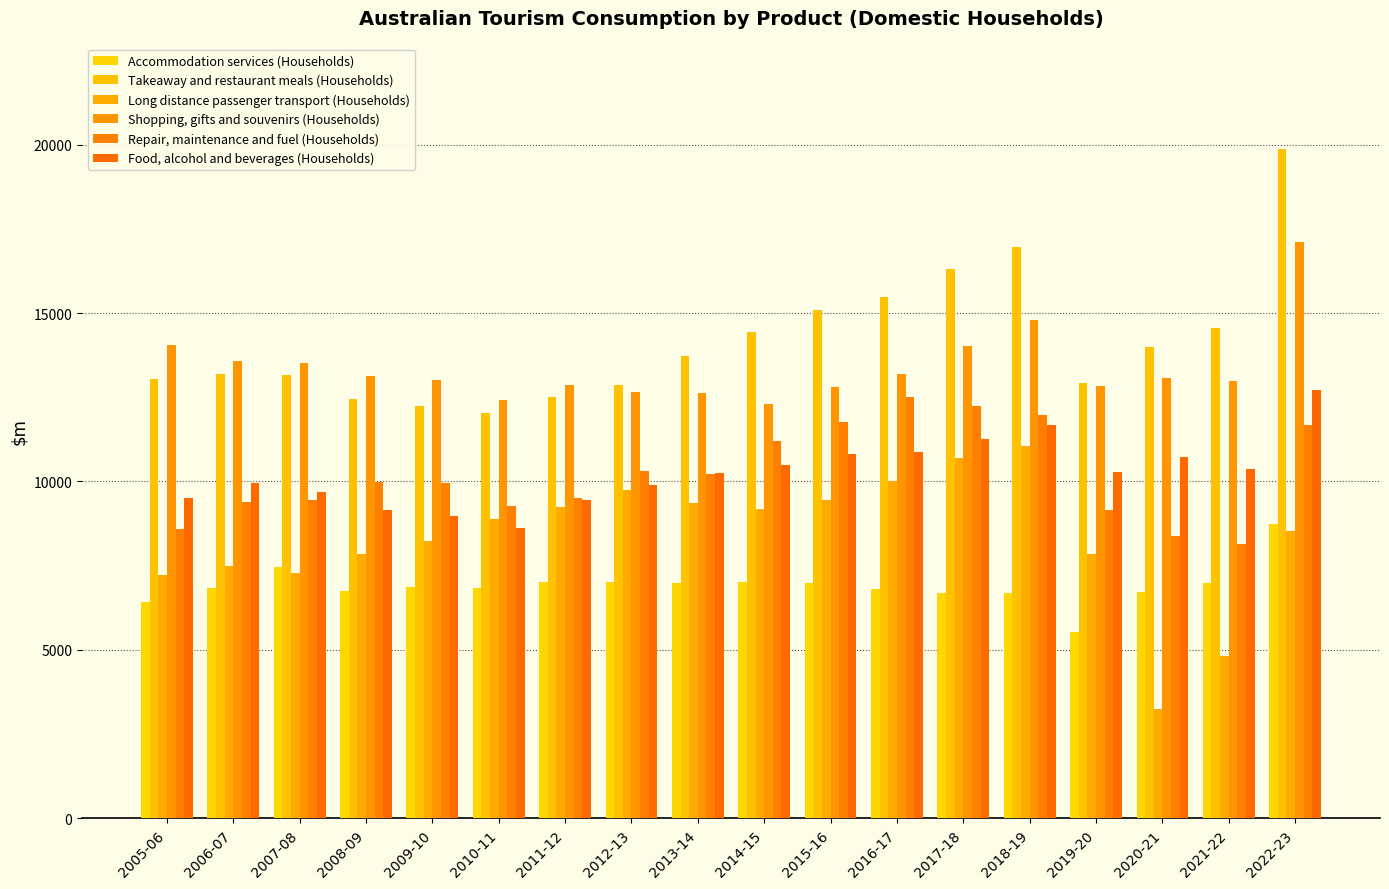

Reading left to right, extract all data points from this chart.

Accommodation services (Households): 2005-06=6417	2006-07=6834	2007-08=7476	2008-09=6765	2009-10=6857	2010-11=6840	2011-12=7021	2012-13=7024	2013-14=6996	2014-15=7006	2015-16=6995	2016-17=6805	2017-18=6679	2018-19=6680	2019-20=5531	2020-21=6722	2021-22=6989	2022-23=8742
Takeaway and restaurant meals (Households): 2005-06=13051	2006-07=13182	2007-08=13165	2008-09=12447	2009-10=12231	2010-11=12031	2011-12=12503	2012-13=12861	2013-14=13711	2014-15=14426	2015-16=15083	2016-17=15481	2017-18=16315	2018-19=16950	2019-20=12931	2020-21=13979	2021-22=14566	2022-23=19873
Long distance passenger transport (Households): 2005-06=7222	2006-07=7491	2007-08=7278	2008-09=7845	2009-10=8240	2010-11=8877	2011-12=9231	2012-13=9753	2013-14=9352	2014-15=9179	2015-16=9462	2016-17=10001	2017-18=10706	2018-19=11055	2019-20=7859	2020-21=3238	2021-22=4829	2022-23=8523
Shopping, gifts and souvenirs (Households): 2005-06=14053	2006-07=13571	2007-08=13527	2008-09=13120	2009-10=13013	2010-11=12430	2011-12=12859	2012-13=12668	2013-14=12633	2014-15=12289	2015-16=12818	2016-17=13191	2017-18=14035	2018-19=14781	2019-20=12832	2020-21=13085	2021-22=12992	2022-23=17112
Repair, maintenance and fuel (Households): 2005-06=8594	2006-07=9383	2007-08=9462	2008-09=9998	2009-10=9955	2010-11=9269	2011-12=9506	2012-13=10319	2013-14=10211	2014-15=11213	2015-16=11761	2016-17=12513	2017-18=12239	2018-19=11985	2019-20=9142	2020-21=8378	2021-22=8142	2022-23=11681
Food, alcohol and beverages (Households): 2005-06=9498	2006-07=9955	2007-08=9684	2008-09=9144	2009-10=8962	2010-11=8621	2011-12=9437	2012-13=9907	2013-14=10253	2014-15=10489	2015-16=10825	2016-17=10887	2017-18=11250	2018-19=11678	2019-20=10276	2020-21=10737	2021-22=10367	2022-23=12713